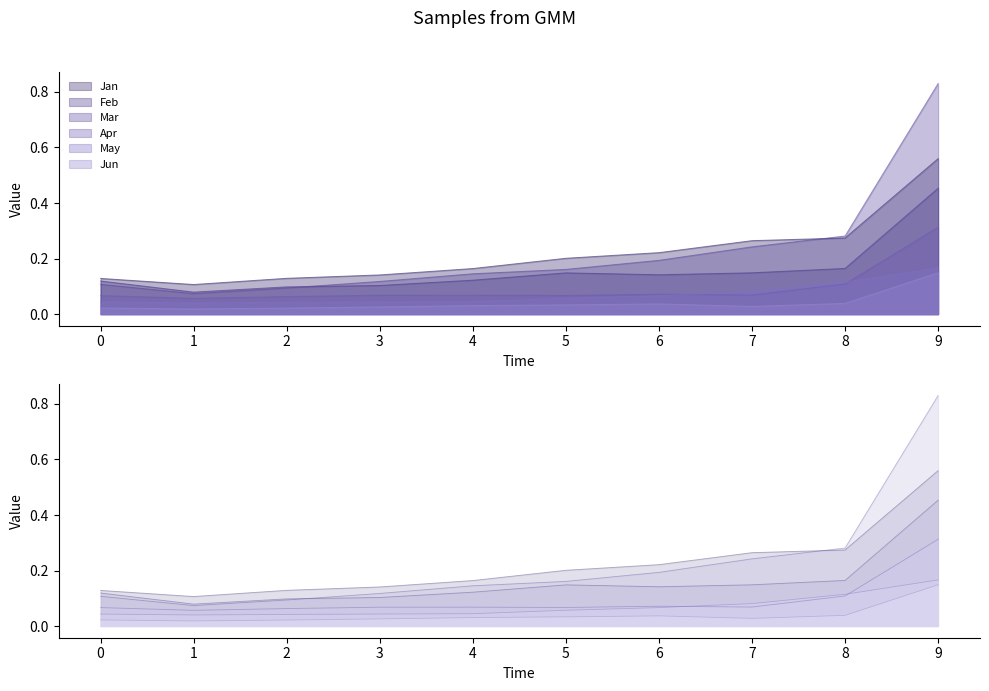

List the series in order of their peak value, lowest first.

Jun, May, Apr, Feb, Jan, Mar